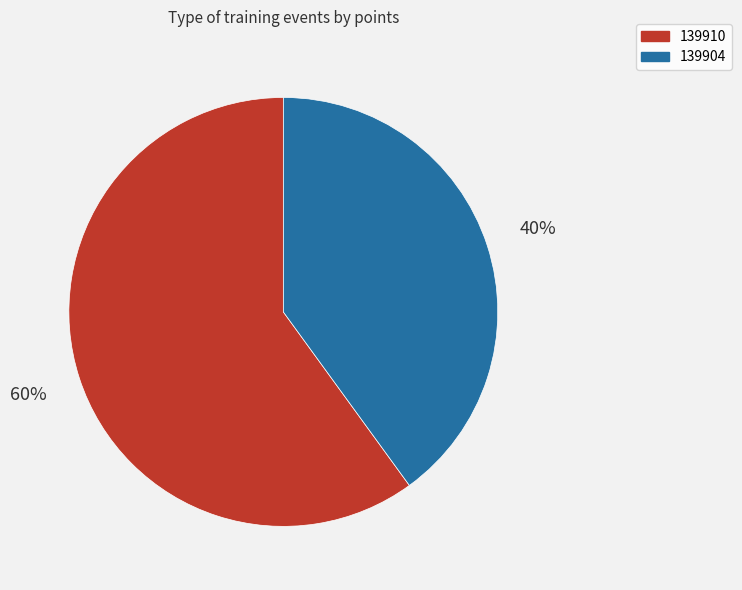

Which category has the biggest portion of the pie?

139910